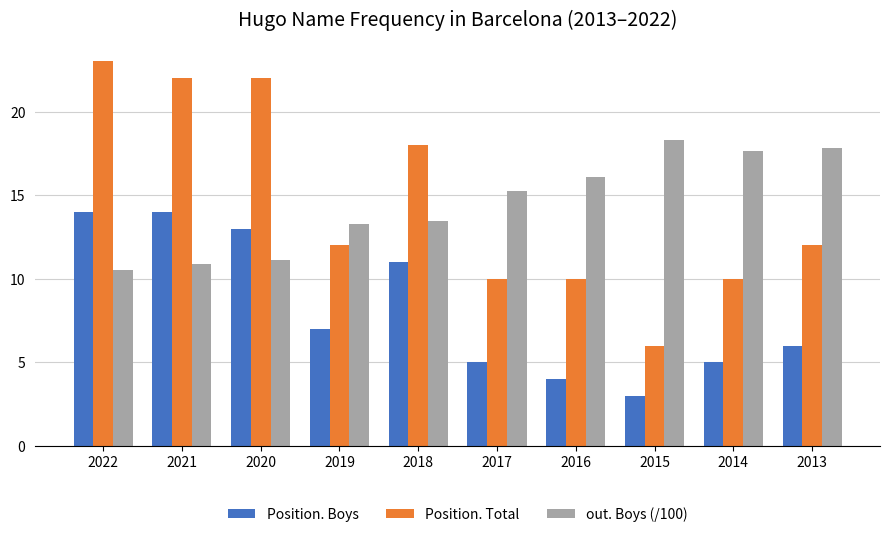

What is the difference between the second highest and second lowest values in the Position. Boys series?

10.0